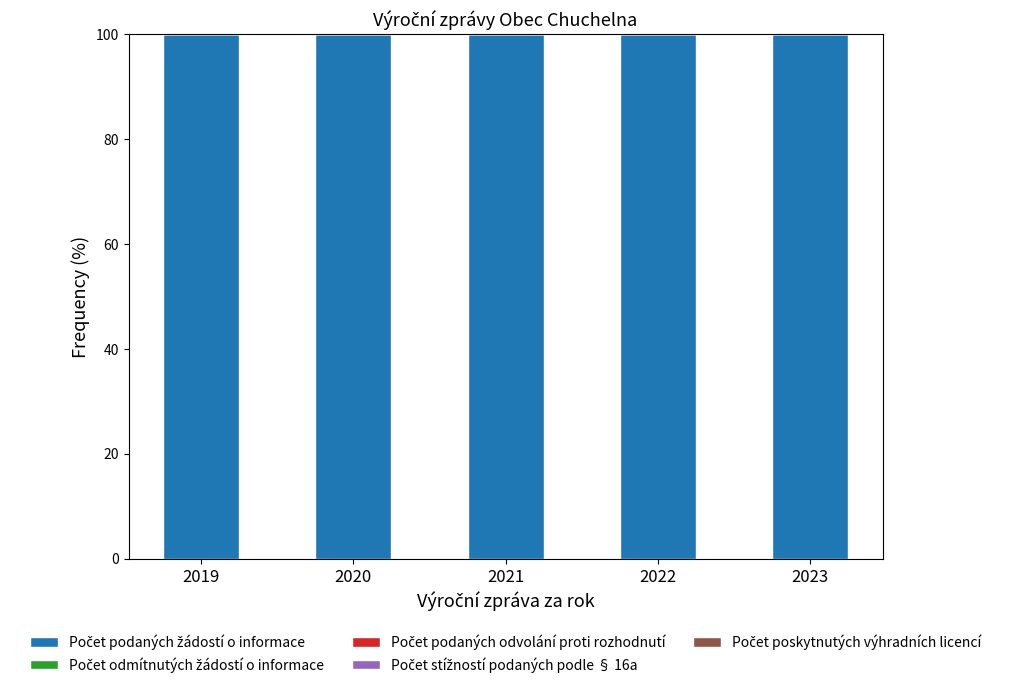

What is the sum of the Počet podaných žádostí o informace values at 2020 and 2019?

200